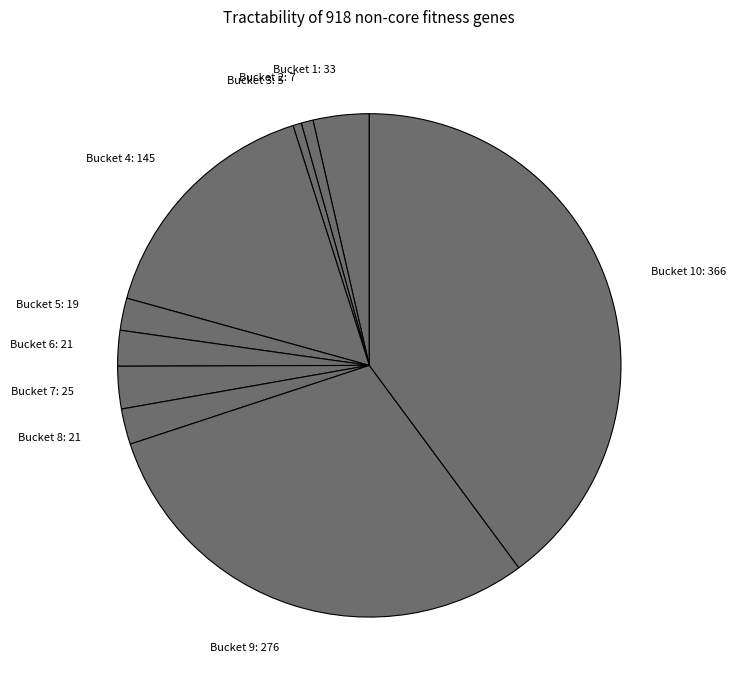

Do Bucket 8: 21 and Bucket 6: 21 together represent more than half of the pie?

No